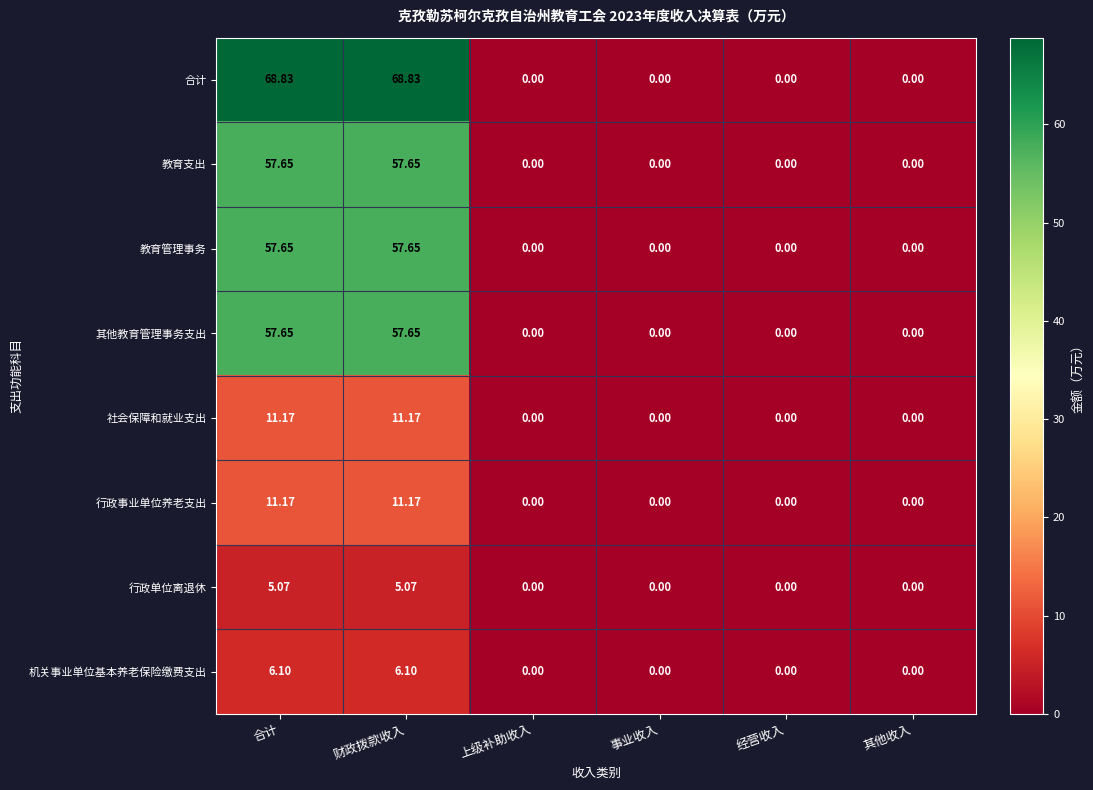

Which series has the largest total across all categories?

合计